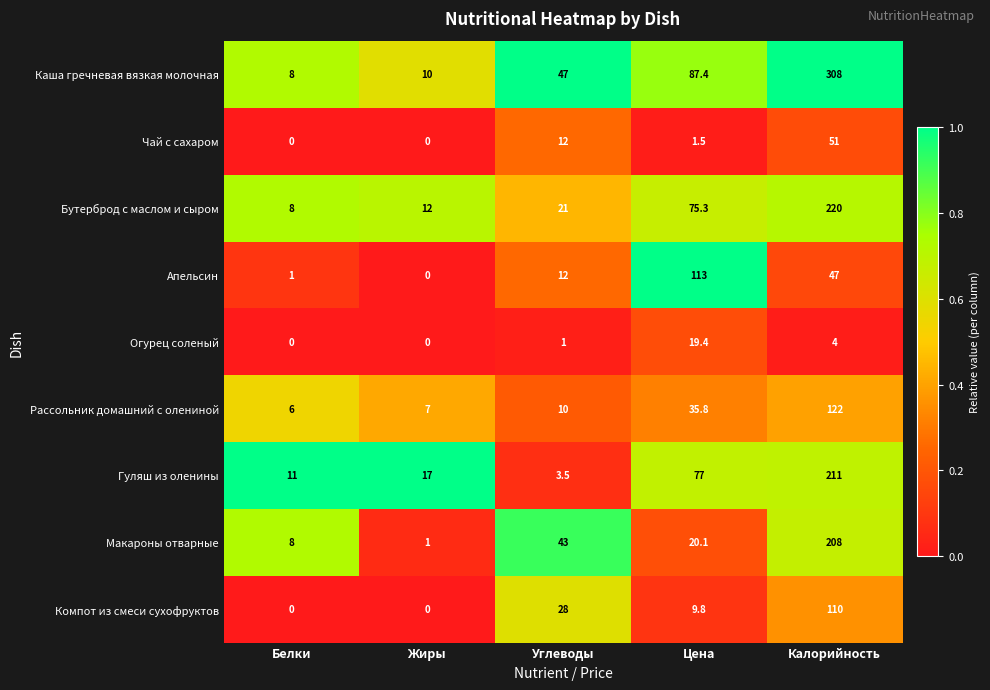

What is the greatest value displayed?

308.0